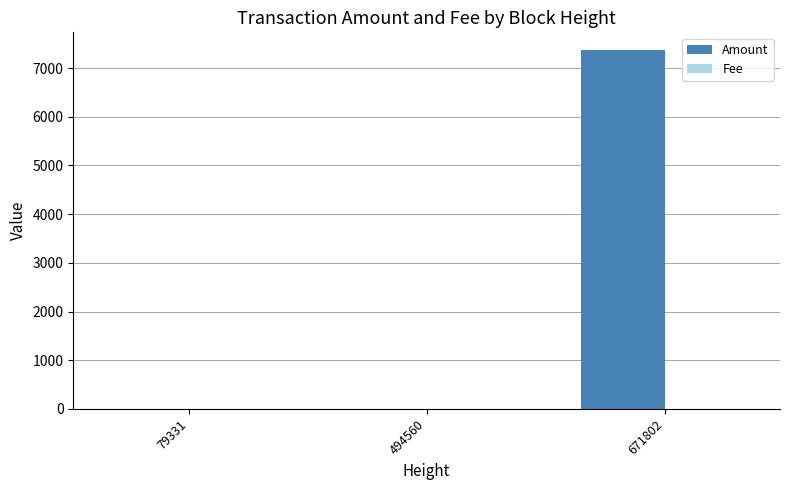

Which series has the largest total across all categories?

Amount